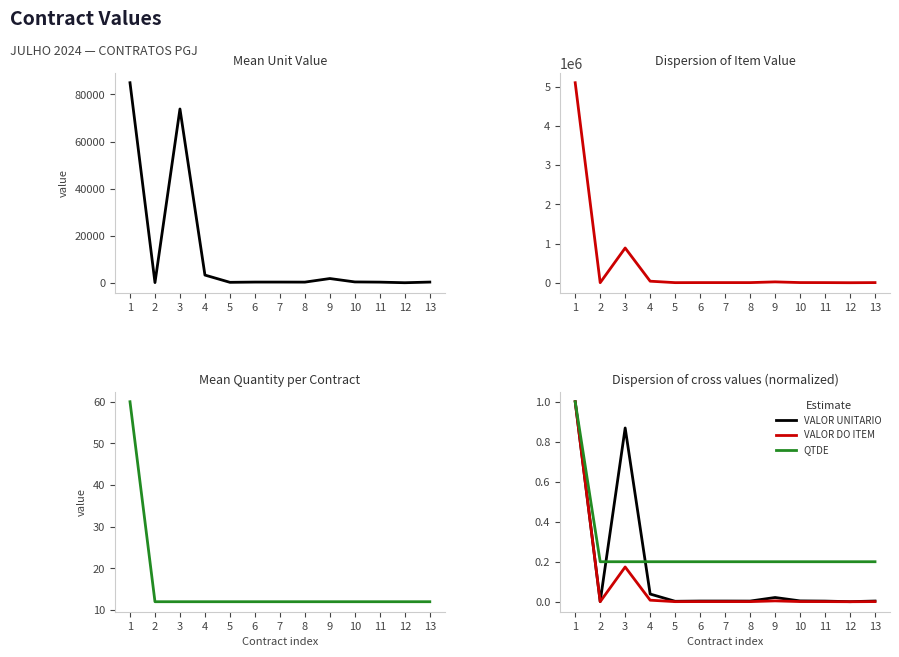

Is it true that VALOR DO ITEM equals 0.0 at 5?

True